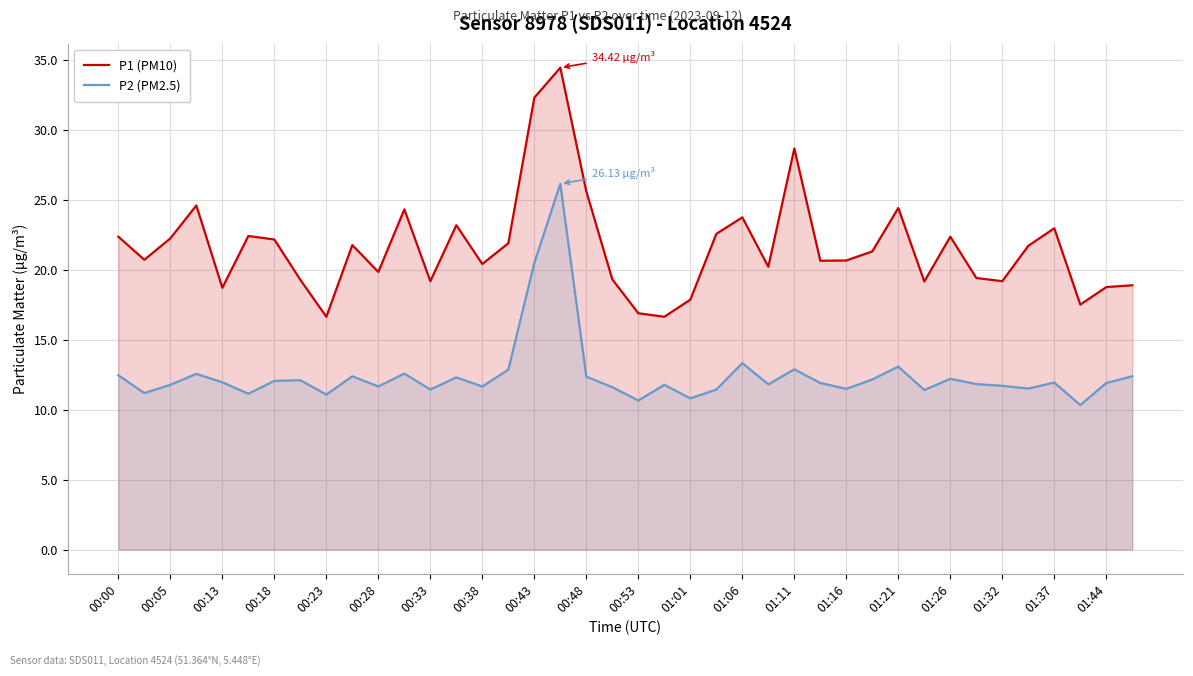

In P1 (PM10), how many points are lower than both neighbors (excluding endpoints)?

12